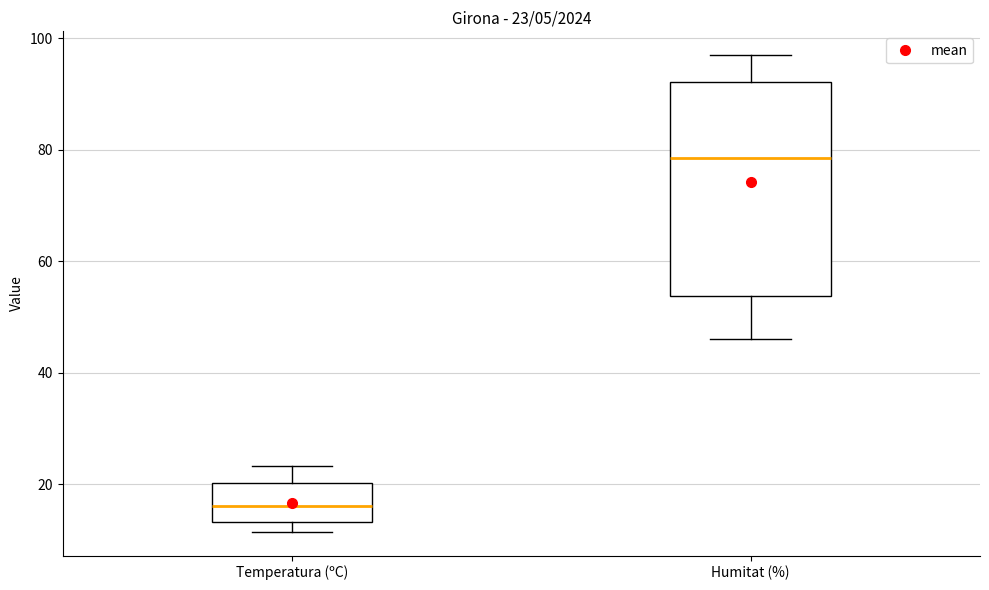

Which box's median line is the lowest?

Temperatura (ºC)